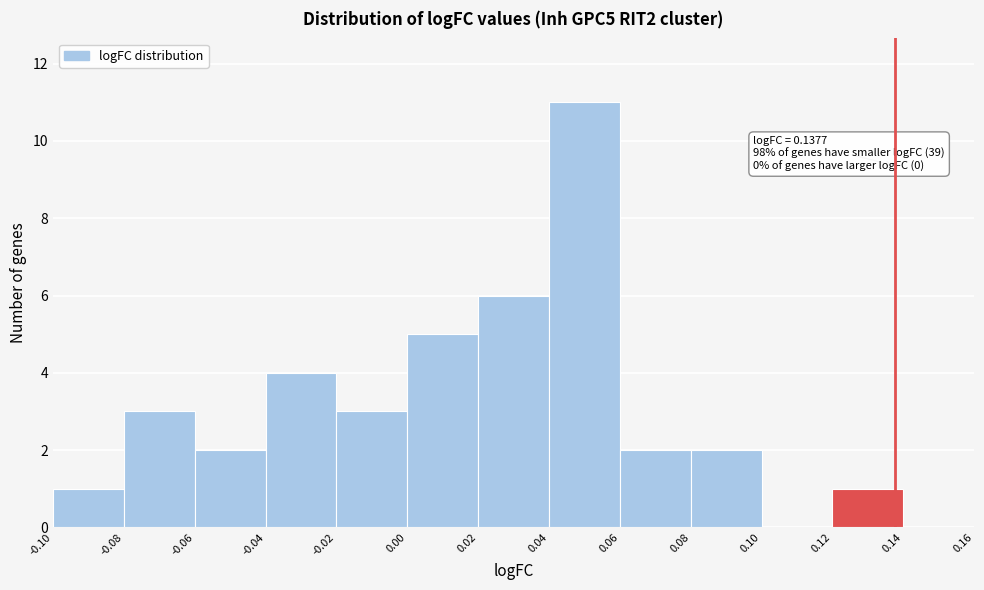

Which range on the x-axis has the tallest bar?

0.04 to 0.06